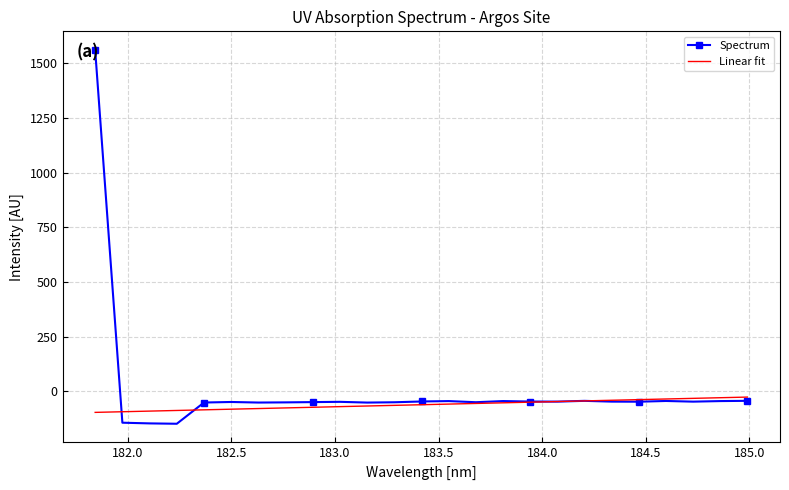

Which series has the largest range (max minus min)?

Spectrum